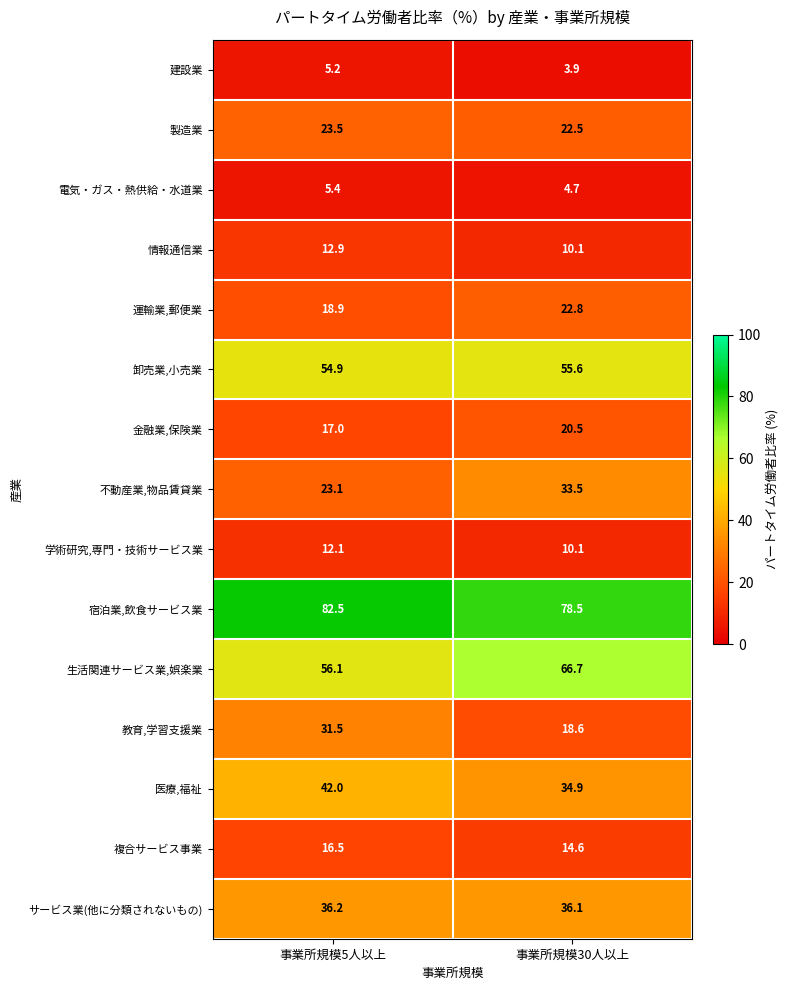

At how many categories does at least one series exceed 12?

2